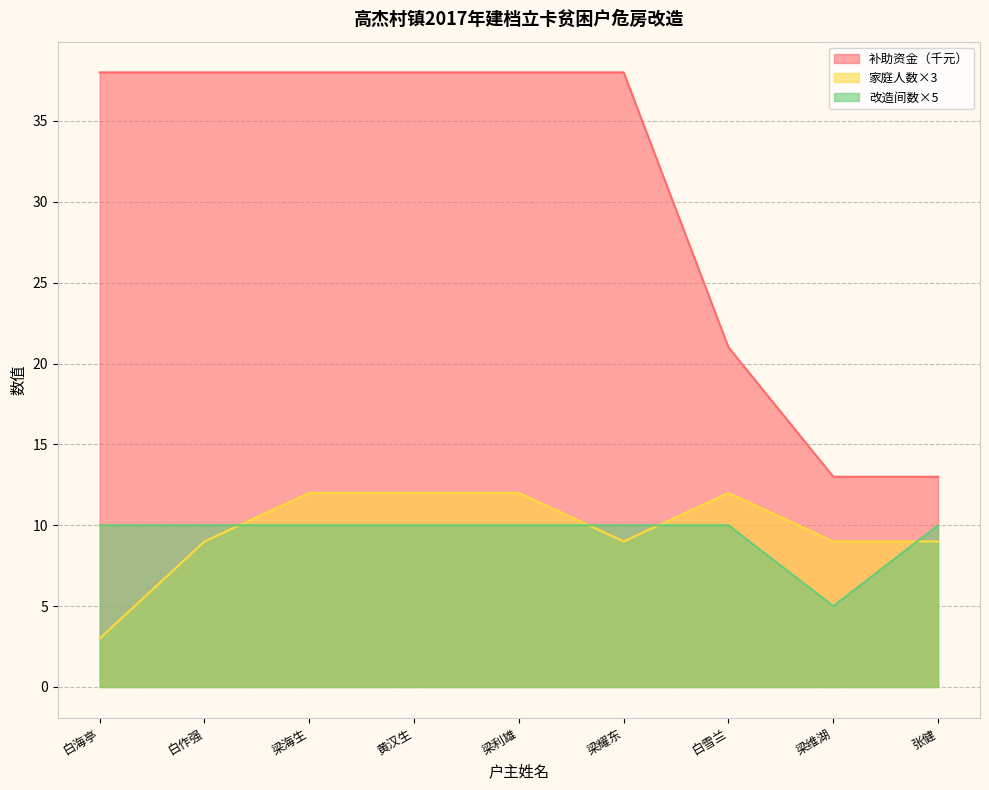

Reading left to right, list all the values displayed in this chart.

补助资金（元）: 白海亭=38	白作强=38	梁海生=38	黄汉生=38	梁利雄=38	梁耀东=38	白雪兰=21	梁维湖=13	张健=13
家庭人数: 白海亭=3	白作强=9	梁海生=12	黄汉生=12	梁利雄=12	梁耀东=9	白雪兰=12	梁维湖=9	张健=9
改造间数: 白海亭=10	白作强=10	梁海生=10	黄汉生=10	梁利雄=10	梁耀东=10	白雪兰=10	梁维湖=5	张健=10